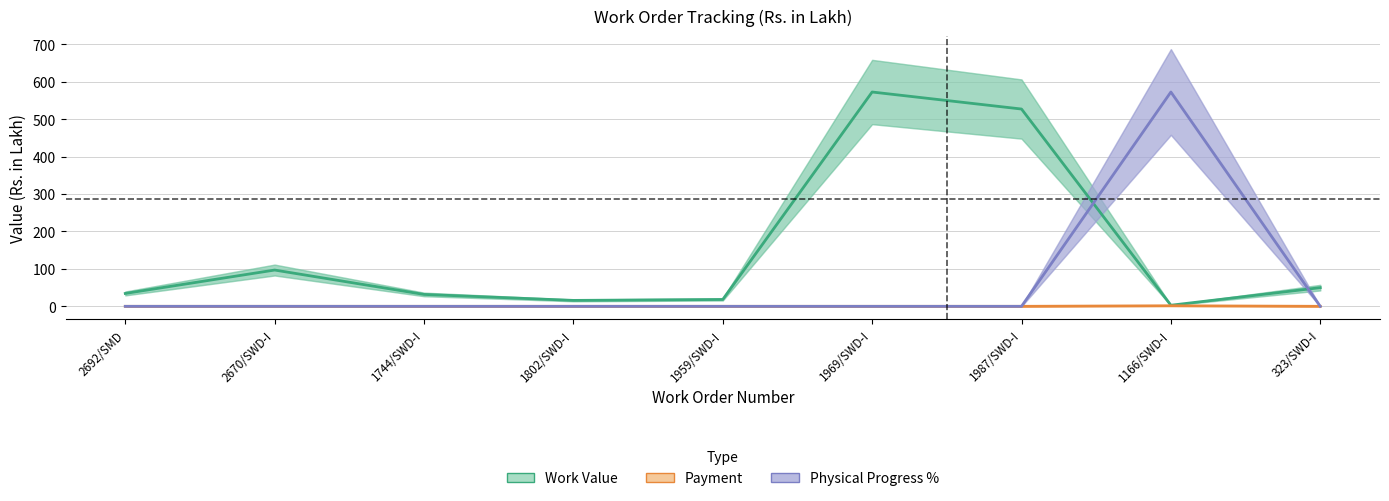

What are all the series names shown in the legend?

Work Value, Payment, Physical Progress %